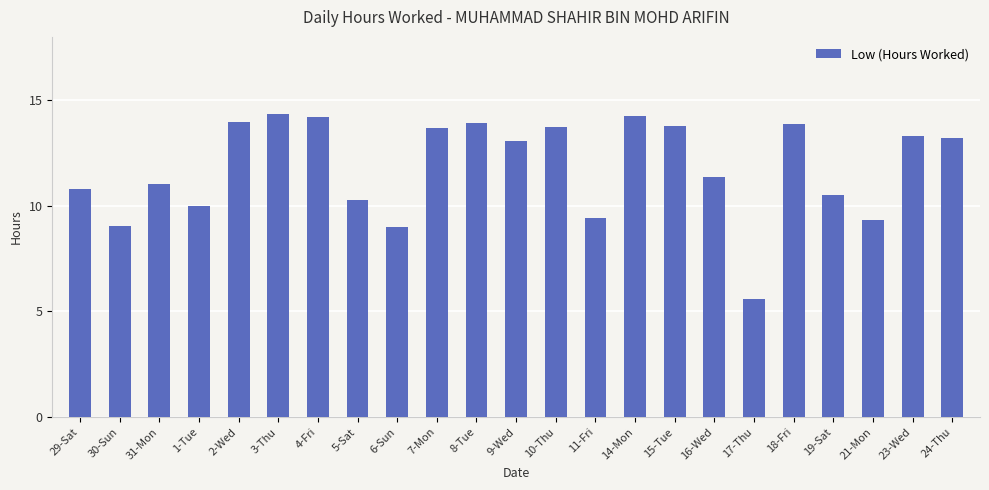

What is the label of the 18th bar from the right?

3-Thu